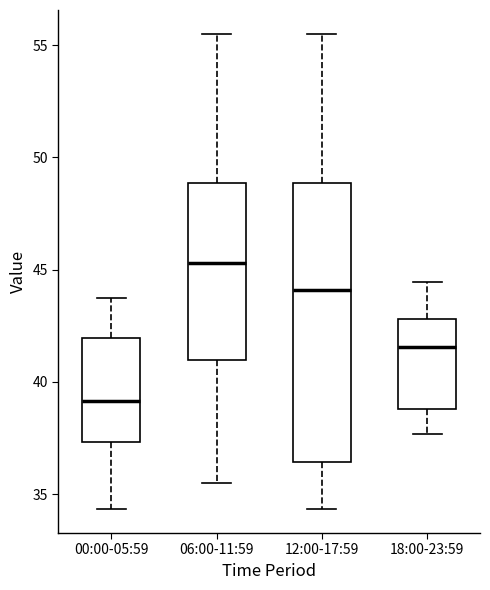

Comparing the boxes themselves (not the whiskers), which one is the tallest?

12:00-17:59